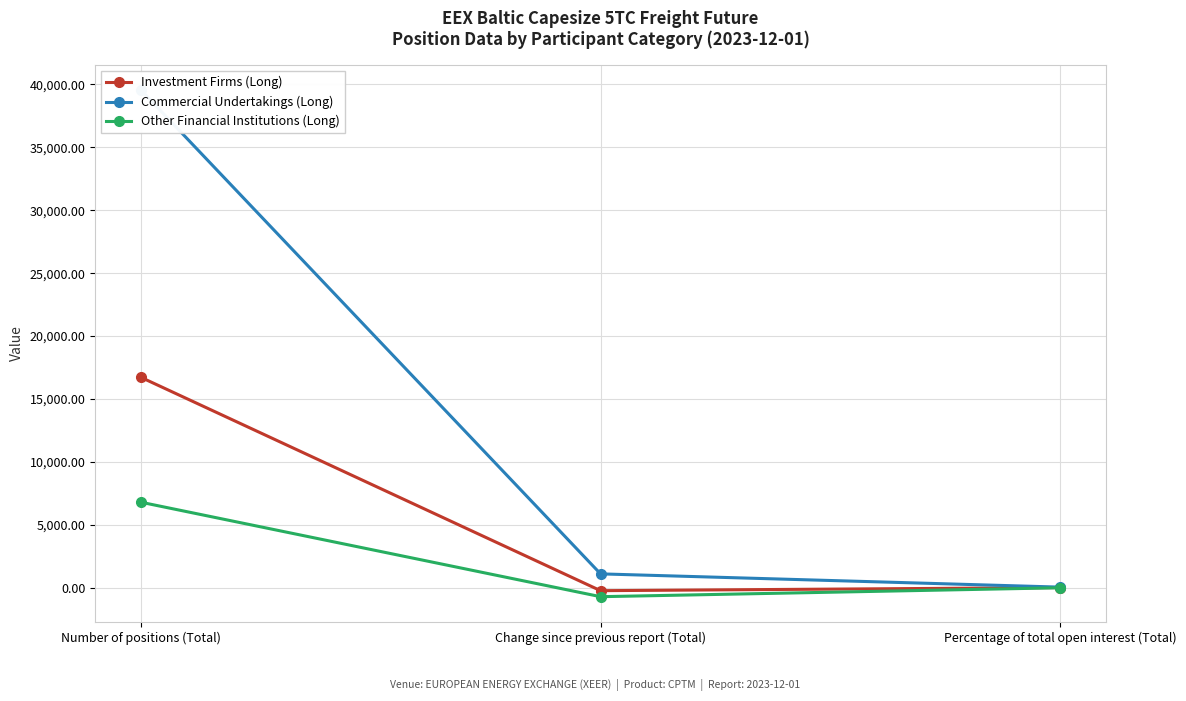

How many negative values does the Other Financial Institutions (Long) series have?

1